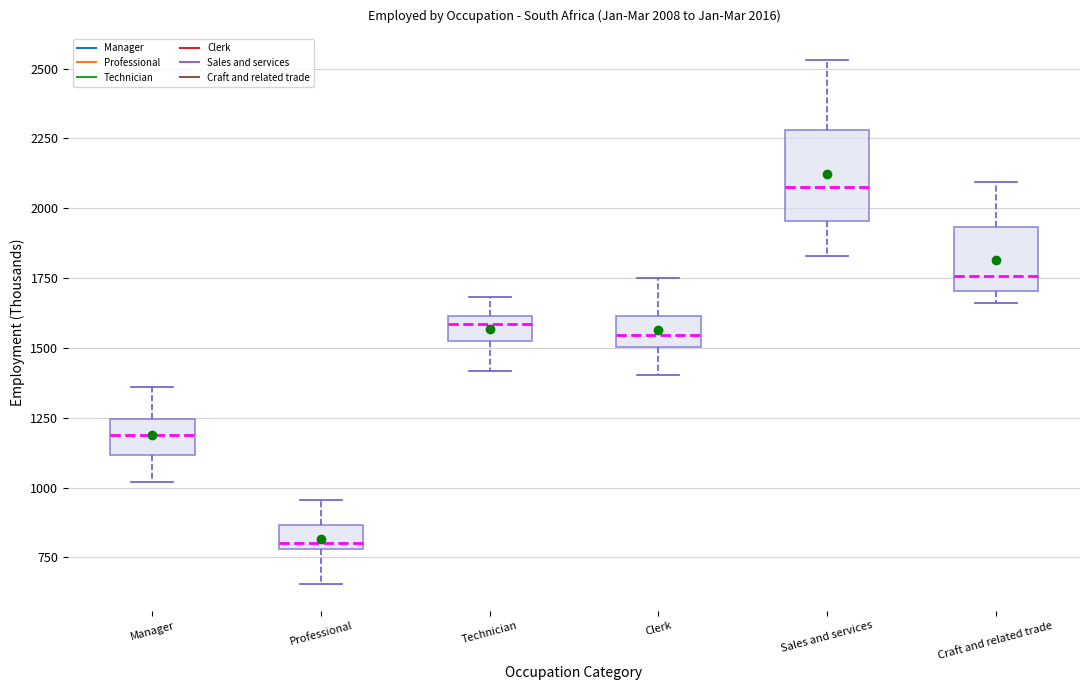

Which box is the tallest, from its lower edge to its upper edge?

Sales and services